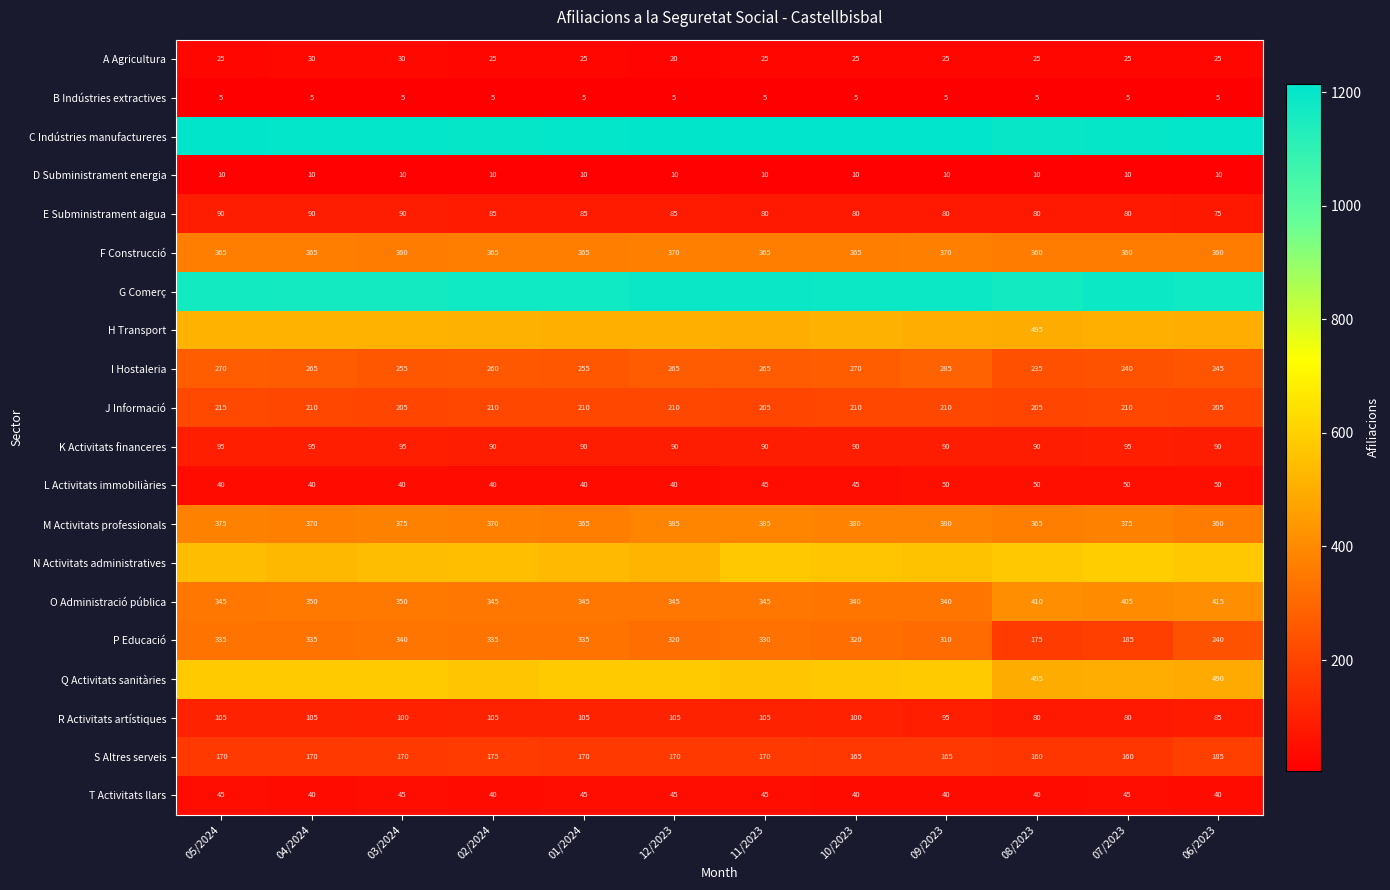

What is the sum of the S Altres serveis values at 05/2024 and 12/2023?

340